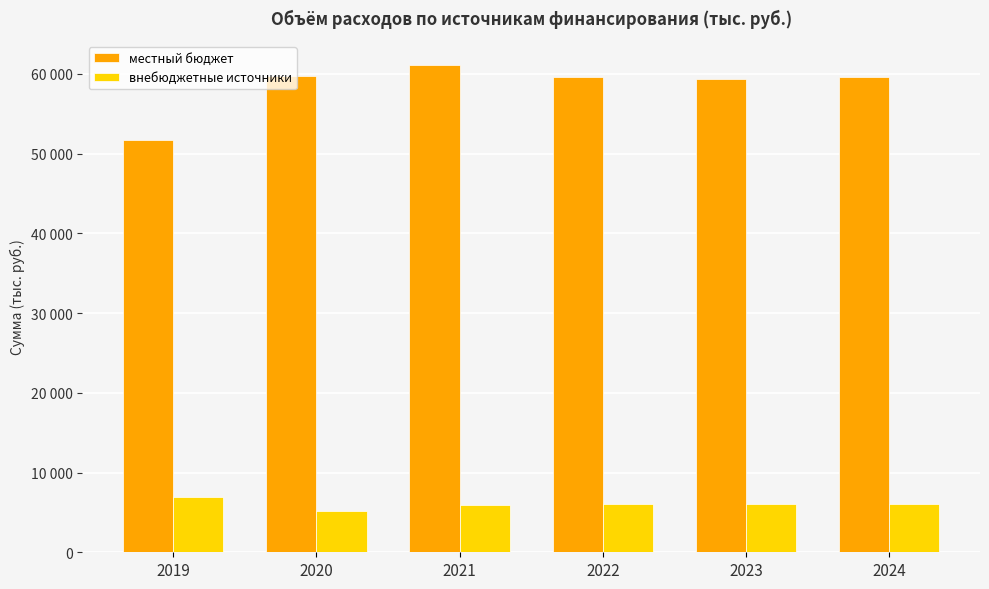

Which series has the largest total across all categories?

местный бюджет